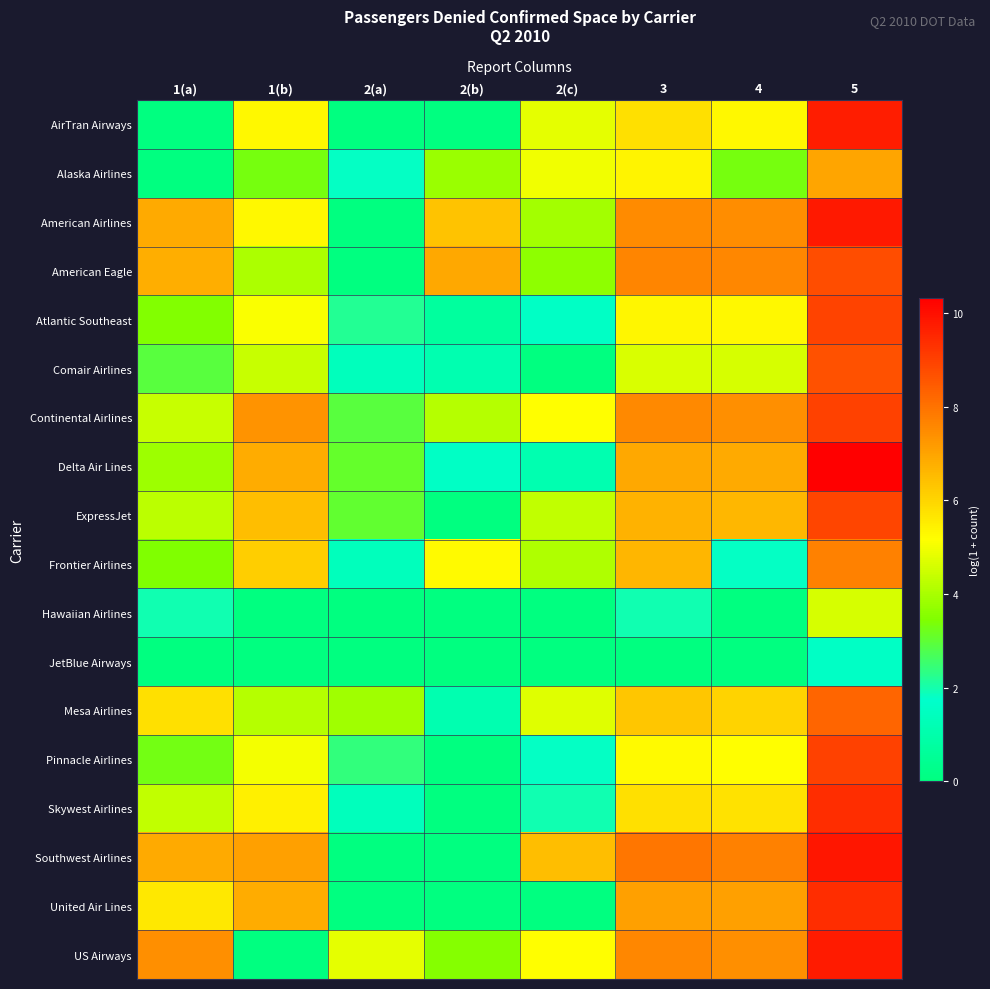

Reading left to right, transcribe all the data shown in this chart.

AirTran Airways: 1(a)=0.0	1(b)=5.3	2(a)=0.0	2(b)=0.0	2(c)=4.8	3=5.8	4=5.3	5=9.7
Alaska Airlines: 1(a)=0.0	1(b)=3.3	2(a)=1.8	2(b)=3.8	2(c)=5.0	3=5.4	4=3.3	5=7.0
American Airlines: 1(a)=6.9	1(b)=5.3	2(a)=0.0	2(b)=6.4	2(c)=4.0	3=7.5	4=7.5	5=9.8
American Eagle: 1(a)=6.8	1(b)=4.0	2(a)=0.0	2(b)=6.9	2(c)=3.6	3=7.6	4=7.6	5=8.8
Atlantic Southeast: 1(a)=3.5	1(b)=5.1	2(a)=2.2	2(b)=0.7	2(c)=1.6	3=5.4	4=5.3	5=8.9
Comair Airlines: 1(a)=2.9	1(b)=4.4	2(a)=1.4	2(b)=1.1	2(c)=0.0	3=4.7	4=4.6	5=8.7
Continental Airlines: 1(a)=4.4	1(b)=7.3	2(a)=2.9	2(b)=4.2	2(c)=5.2	3=7.5	4=7.4	5=9.0
Delta Air Lines: 1(a)=3.9	1(b)=6.9	2(a)=3.1	2(b)=1.6	2(c)=1.1	3=6.9	4=6.9	5=10.3
ExpressJet: 1(a)=4.2	1(b)=6.5	2(a)=3.0	2(b)=0.0	2(c)=4.3	3=6.7	4=6.6	5=8.9
Frontier Airlines: 1(a)=3.4	1(b)=6.1	2(a)=1.4	2(b)=5.3	2(c)=4.1	3=6.6	4=1.8	5=7.7
Hawaiian Airlines: 1(a)=1.9	1(b)=0.0	2(a)=0.0	2(b)=0.0	2(c)=0.0	3=1.9	4=0.0	5=4.6
JetBlue Airways: 1(a)=0.0	1(b)=0.0	2(a)=0.0	2(b)=0.0	2(c)=0.0	3=0.0	4=0.0	5=1.6
Mesa Airlines: 1(a)=5.8	1(b)=4.2	2(a)=3.9	2(b)=1.1	2(c)=4.7	3=6.3	4=6.0	5=8.2
Pinnacle Airlines: 1(a)=3.3	1(b)=5.0	2(a)=2.4	2(b)=0.0	2(c)=1.8	3=5.3	4=5.2	5=9.0
Skywest Airlines: 1(a)=4.4	1(b)=5.5	2(a)=1.4	2(b)=0.0	2(c)=1.9	3=5.8	4=5.7	5=9.4
Southwest Airlines: 1(a)=6.9	1(b)=7.1	2(a)=0.0	2(b)=0.0	2(c)=6.5	3=7.9	4=7.7	5=9.9
United Air Lines: 1(a)=5.6	1(b)=6.8	2(a)=0.0	2(b)=0.0	2(c)=0.0	3=7.1	4=7.1	5=9.4
US Airways: 1(a)=7.4	1(b)=0.0	2(a)=4.8	2(b)=3.5	2(c)=5.2	3=7.6	4=7.4	5=9.8